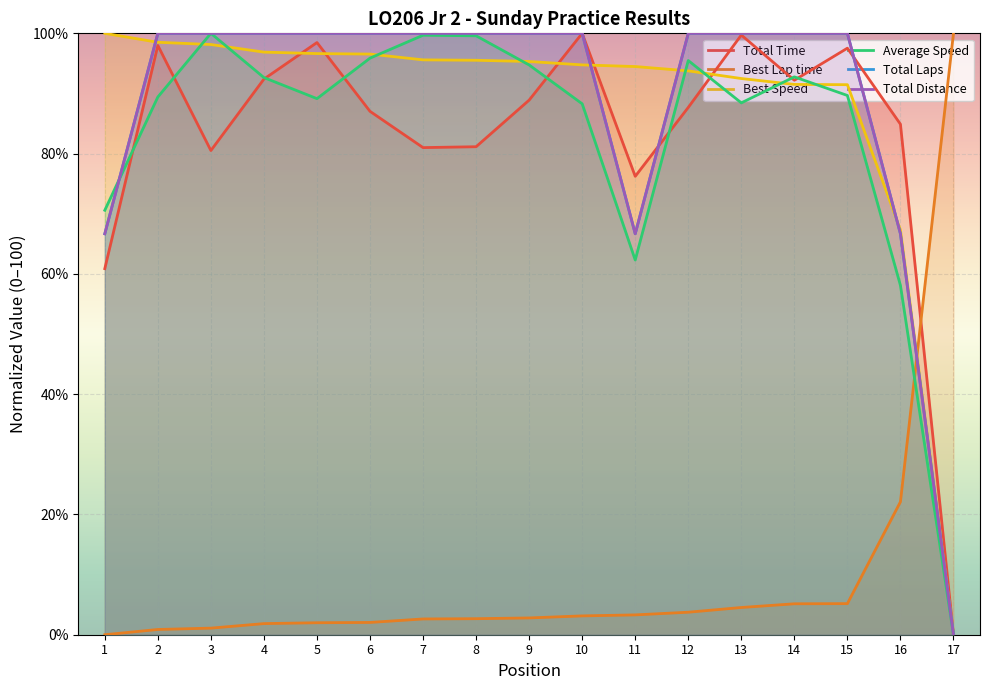

Between 17 and 11, which is larger?

11